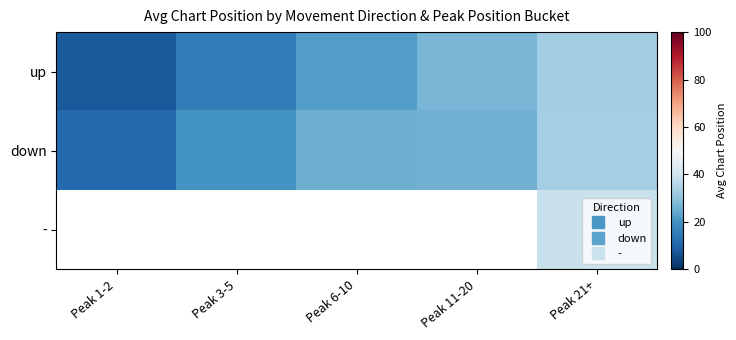

The up series shows 22.0 at Peak 6-10. True or false?

True